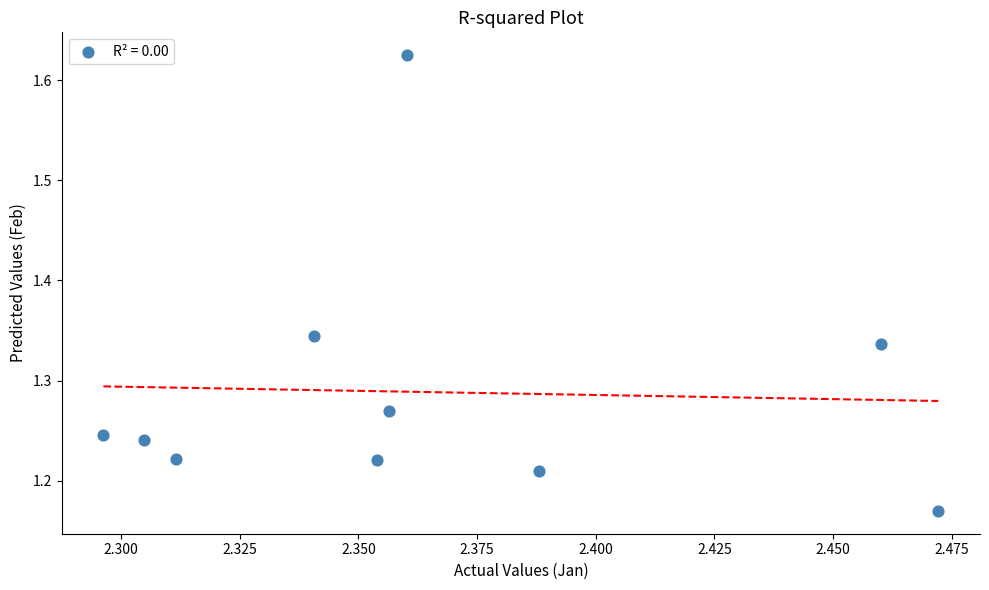

What is the average X value?

2.4